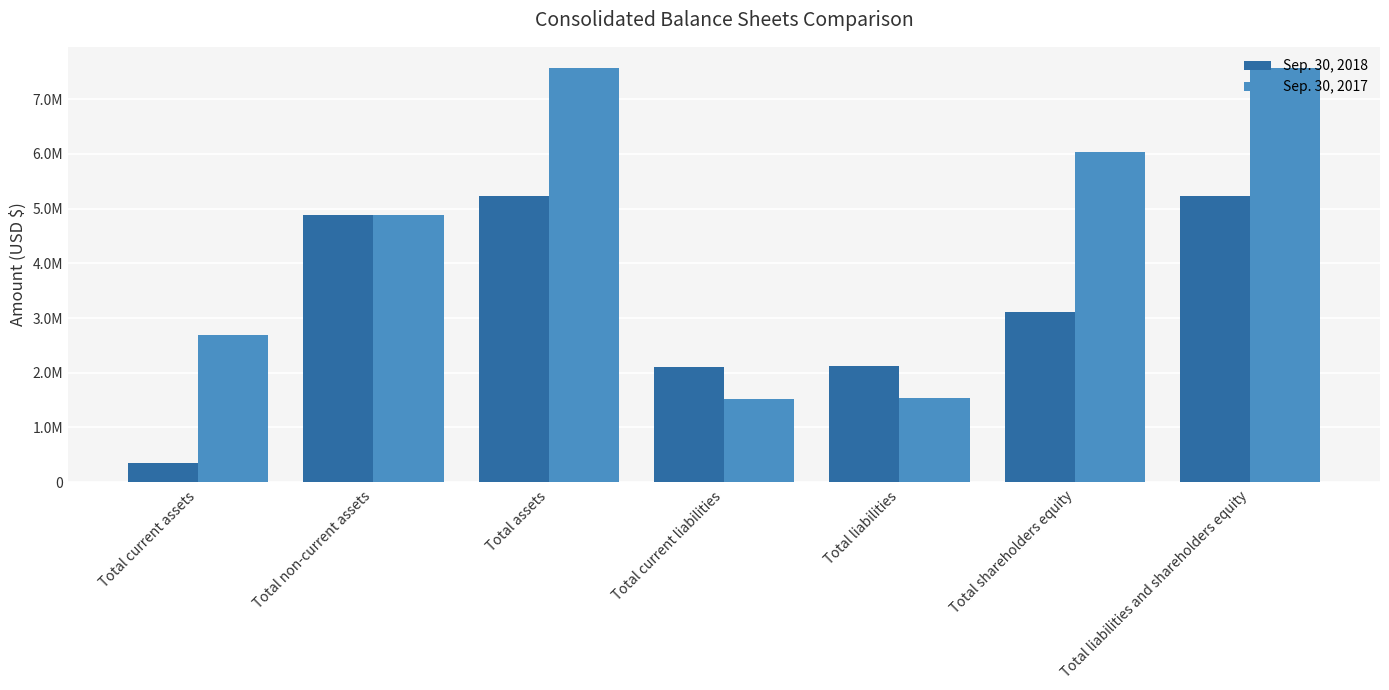

What is the value of the Sep. 30, 2017 bar at the 5th from the left?

1537364